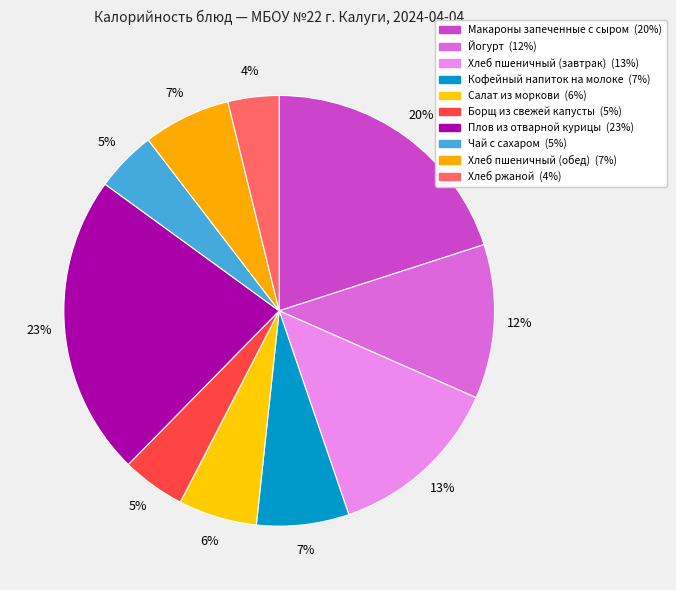

True or false: Хлеб ржаной accounts for 1% of the total.

False